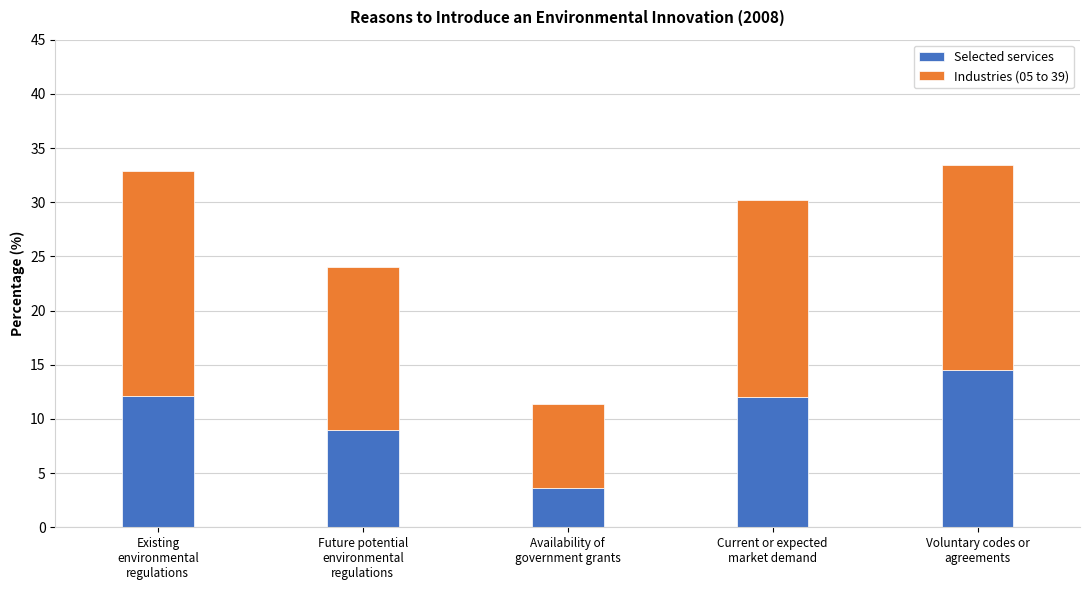

Count the number of categories in the chart.

5